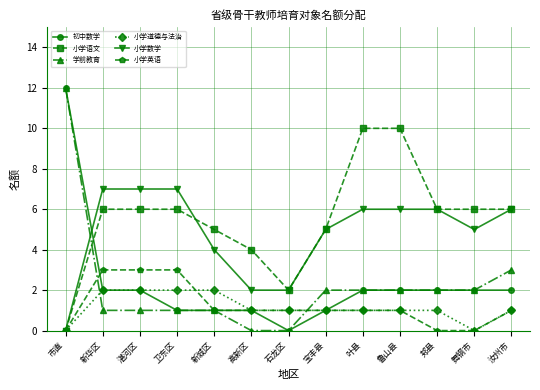

True or false: 小学语文 has a value of 3 at 新华区.

False